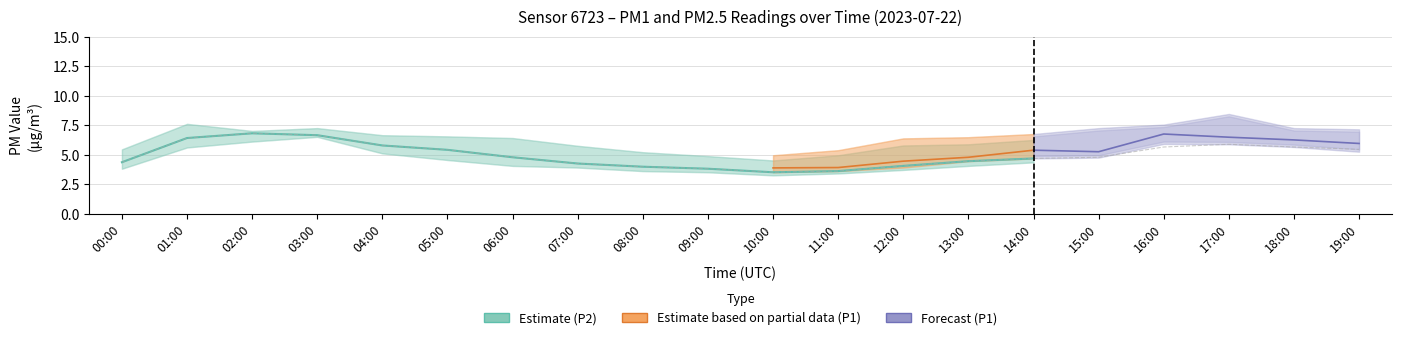

List the labels in order of value, smallest first.

10:00, 11:00, 09:00, 08:00, 12:00, 07:00, 00:00, 13:00, 14:00, 06:00, 15:00, 05:00, 19:00, 16:00, 18:00, 04:00, 17:00, 01:00, 03:00, 02:00